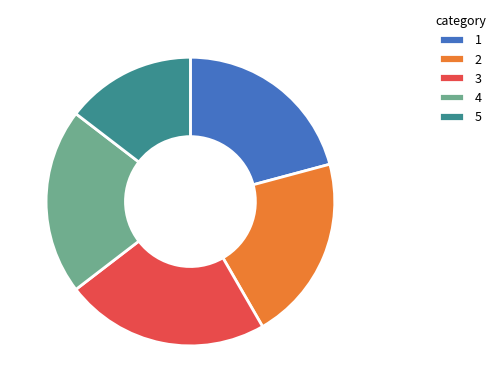

Does any single category account for the majority?

No